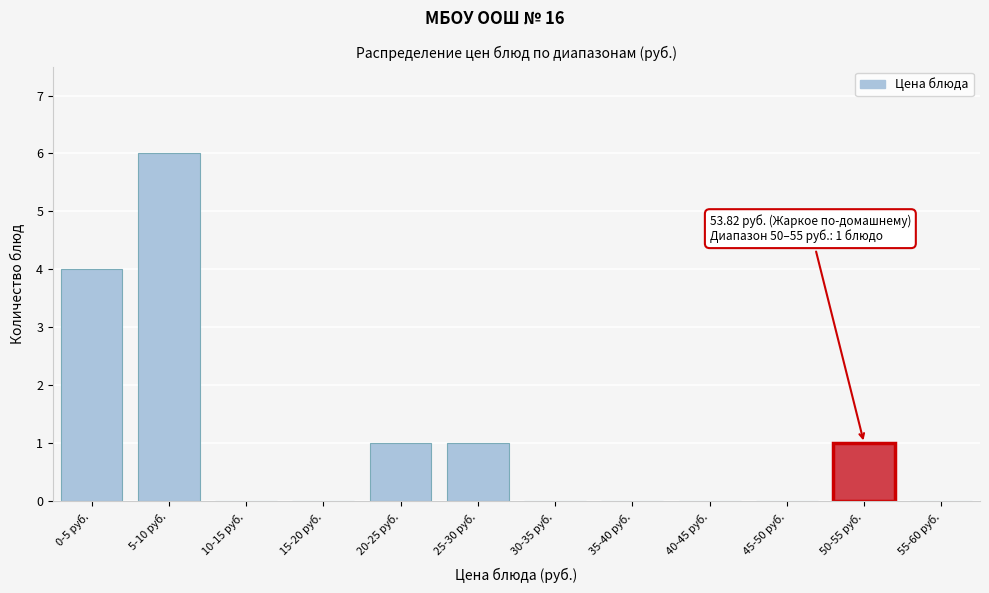

Reading right to left, transcribe all the data shown in this chart.

55-60 руб.=0	50-55 руб.=1	45-50 руб.=0	40-45 руб.=0	35-40 руб.=0	30-35 руб.=0	25-30 руб.=1	20-25 руб.=1	15-20 руб.=0	10-15 руб.=0	5-10 руб.=6	0-5 руб.=4